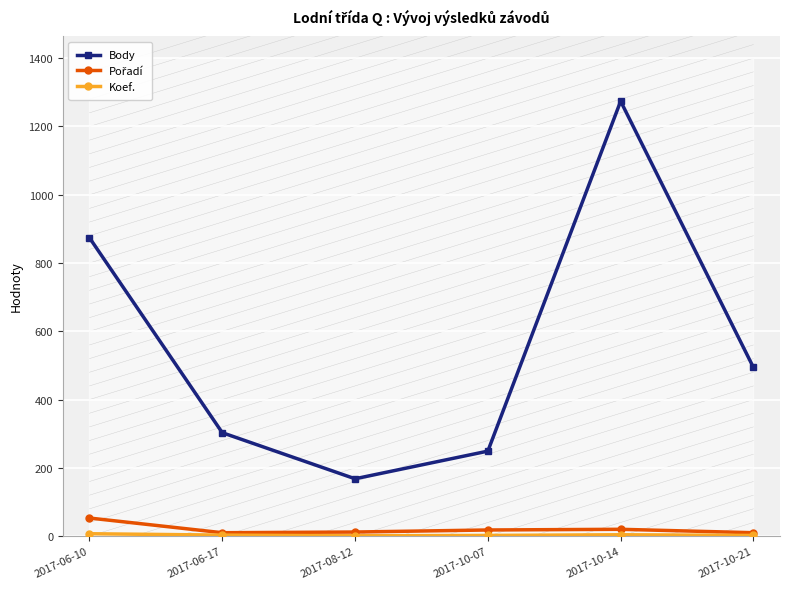

How many data points in Pořadí are less than 18?

3